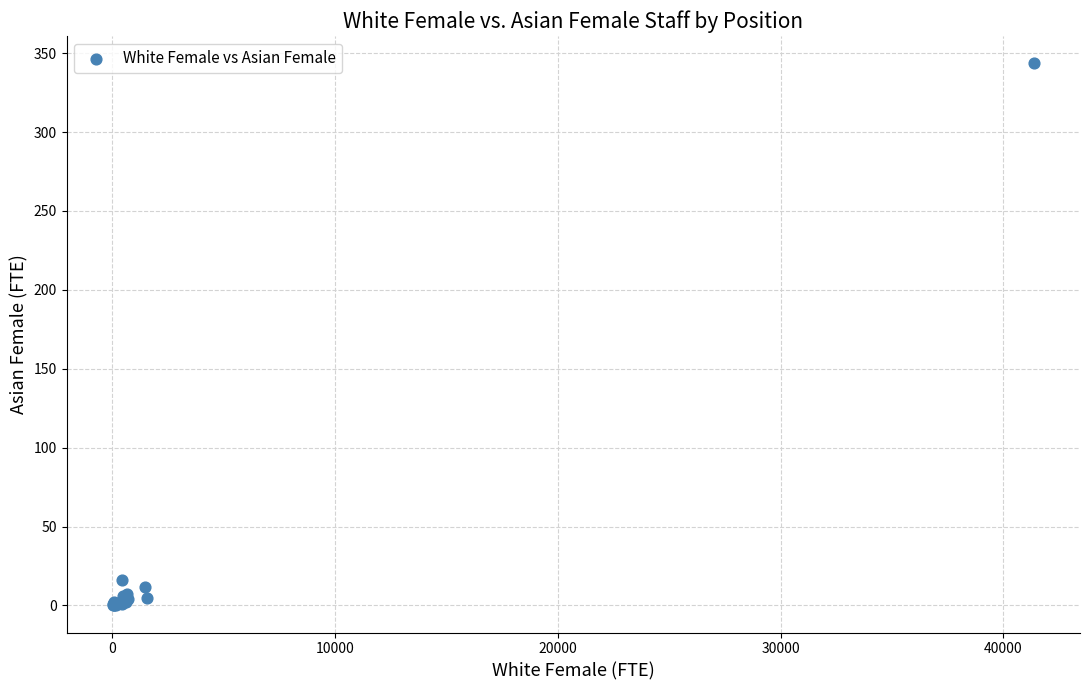

What Y value in the scatter plot is closest to 171?

15.8